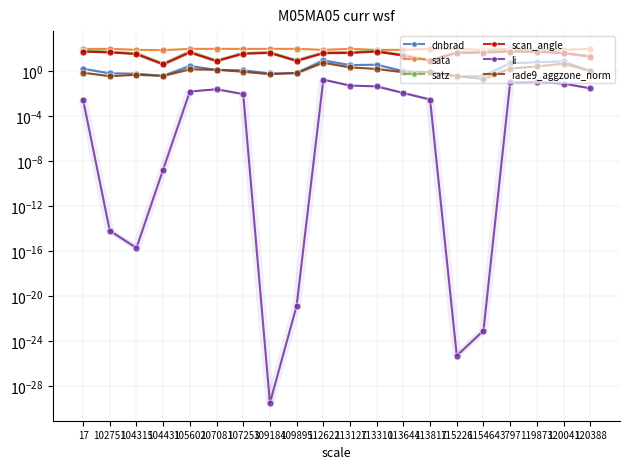

The value of li at 119873 is 0.1. True or false?

True